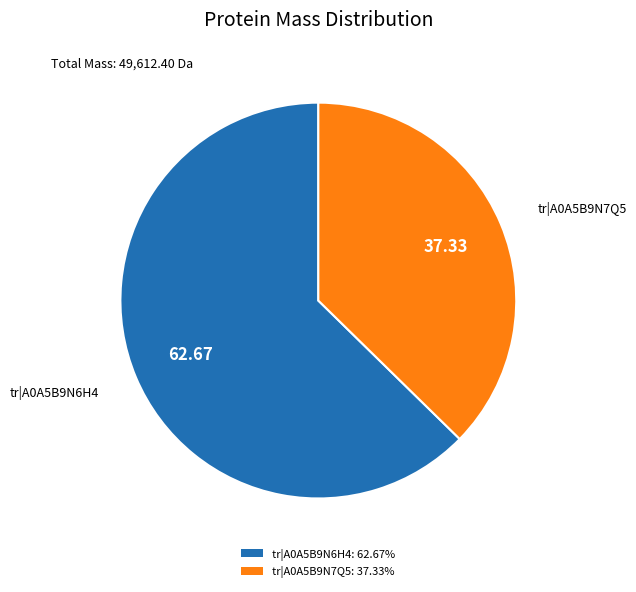

Which slice is the largest?

tr|A0A5B9N6H4